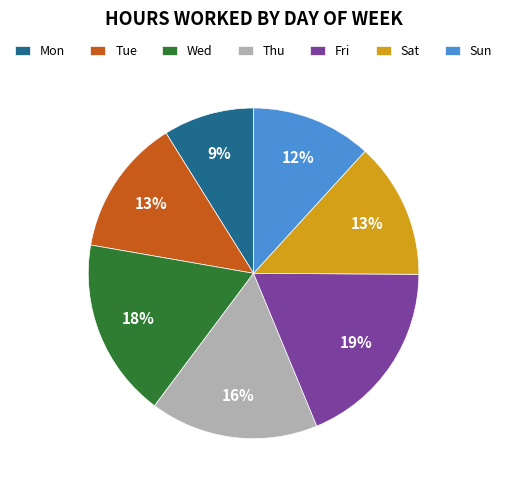

Does Tue represent more than half of the total?

No